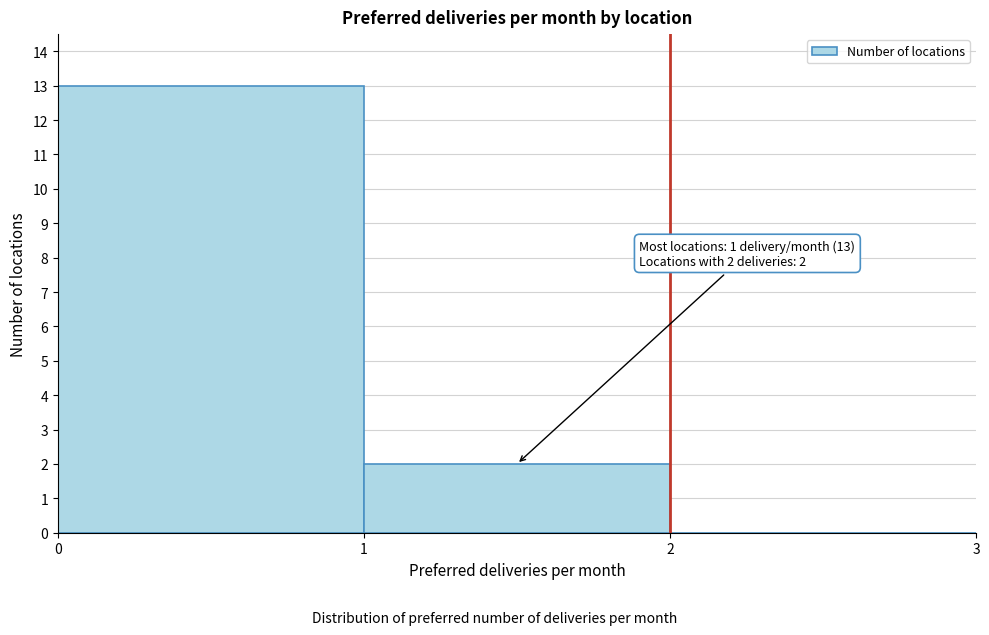

Reading right to left, extract all data points from this chart.

2=0	1=2	0=13